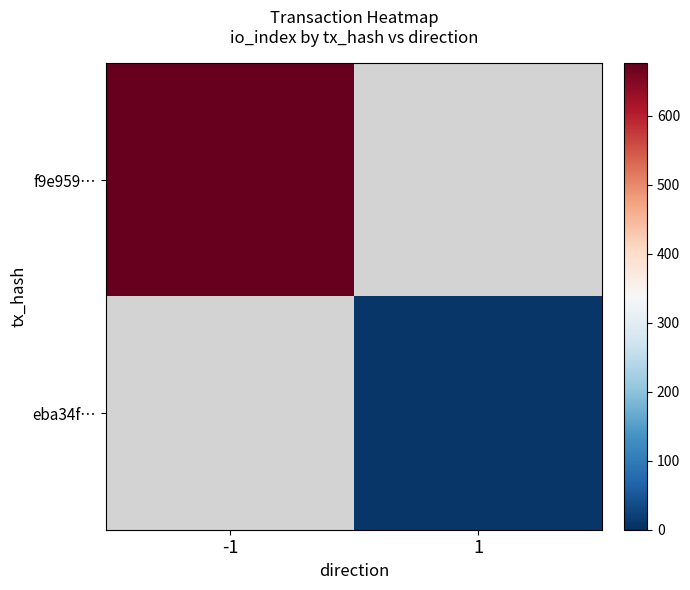

The f9e959… series shows 676.0 at -1. True or false?

True